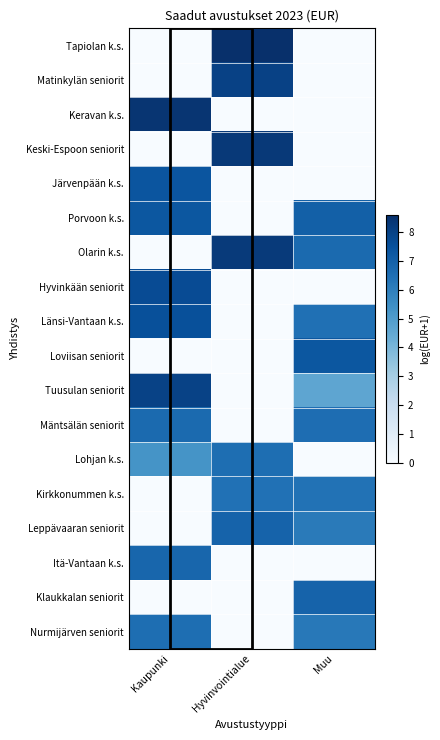

At Muu, list the series in order from smallest to largest.

Tapiolan k.s., Matinkylän seniorit, Keravan k.s., Keski-Espoon seniorit, Järvenpään k.s., Hyvinkään seniorit, Lohjan k.s., Itä-Vantaan k.s., Tuusulan seniorit, Leppävaaran seniorit, Nurmijärven seniorit, Kirkkonummen k.s., Länsi-Vantaan k.s., Mäntsälän seniorit, Olarin k.s., Klaukkalan seniorit, Porvoon k.s., Loviisan seniorit